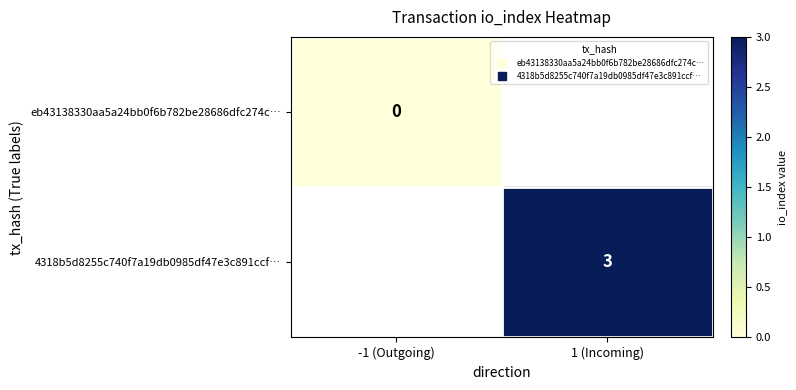

Which label corresponds to the largest value in the chart?

1 (Incoming)